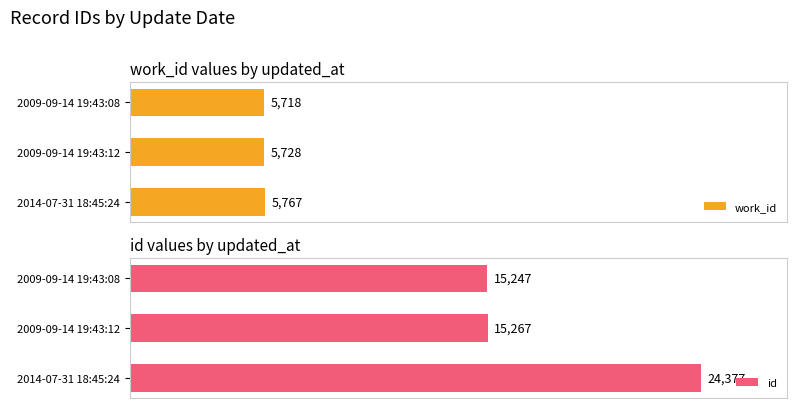

At which label is id closest to 19812?

2009-09-14 19:43:12